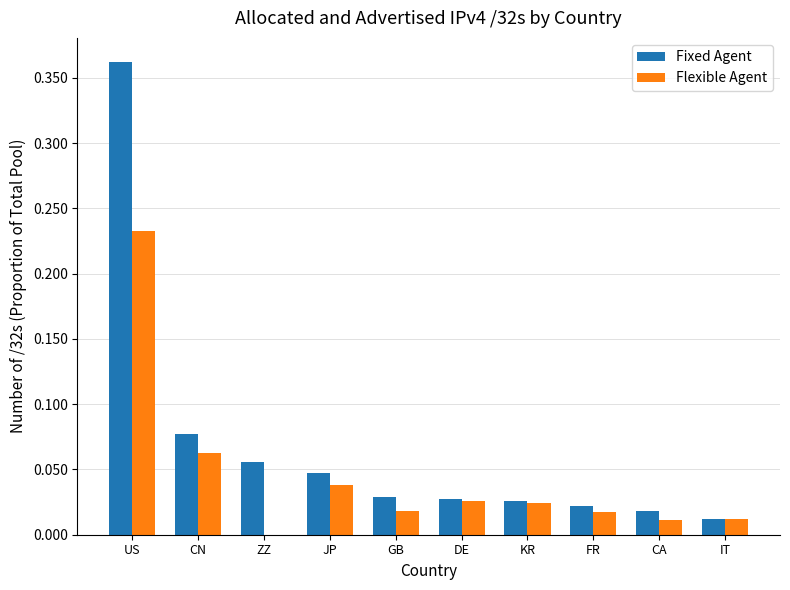

The value of Fixed Agent at IT is 0.0. True or false?

True